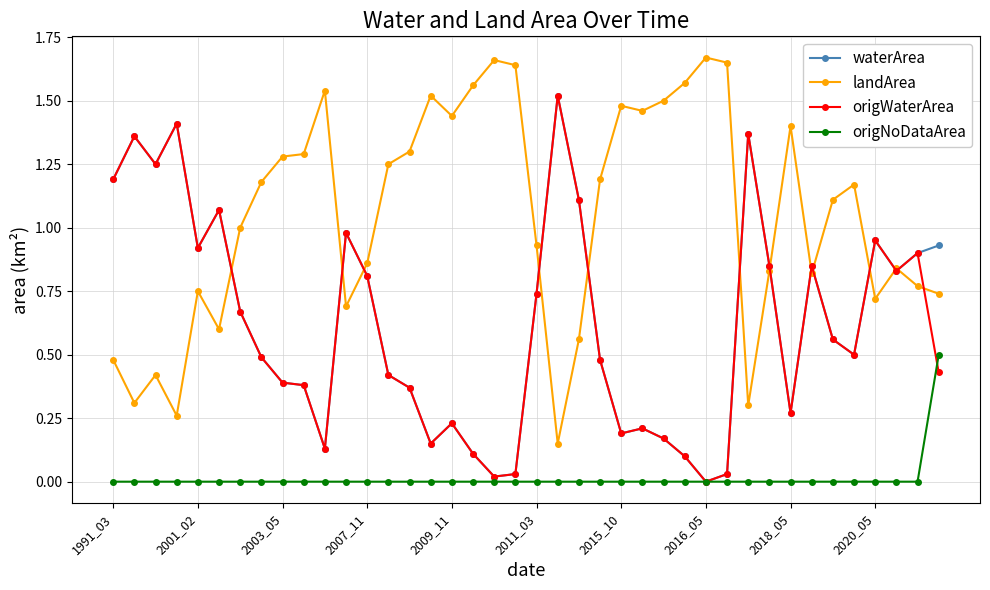

Which series has the largest total across all categories?

landArea